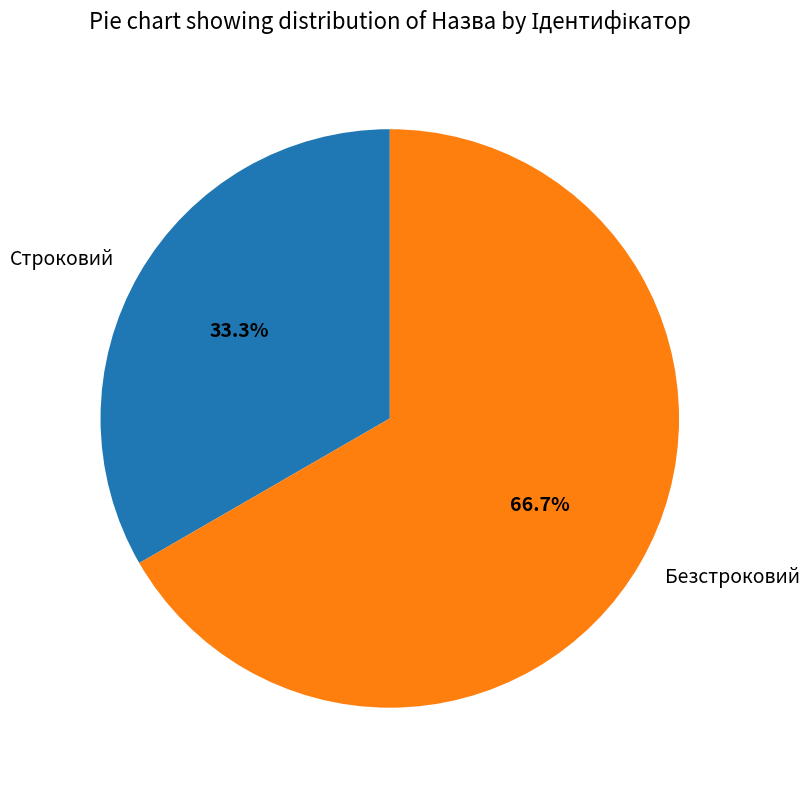

What portion of the pie excludes Строковий?

66.7%